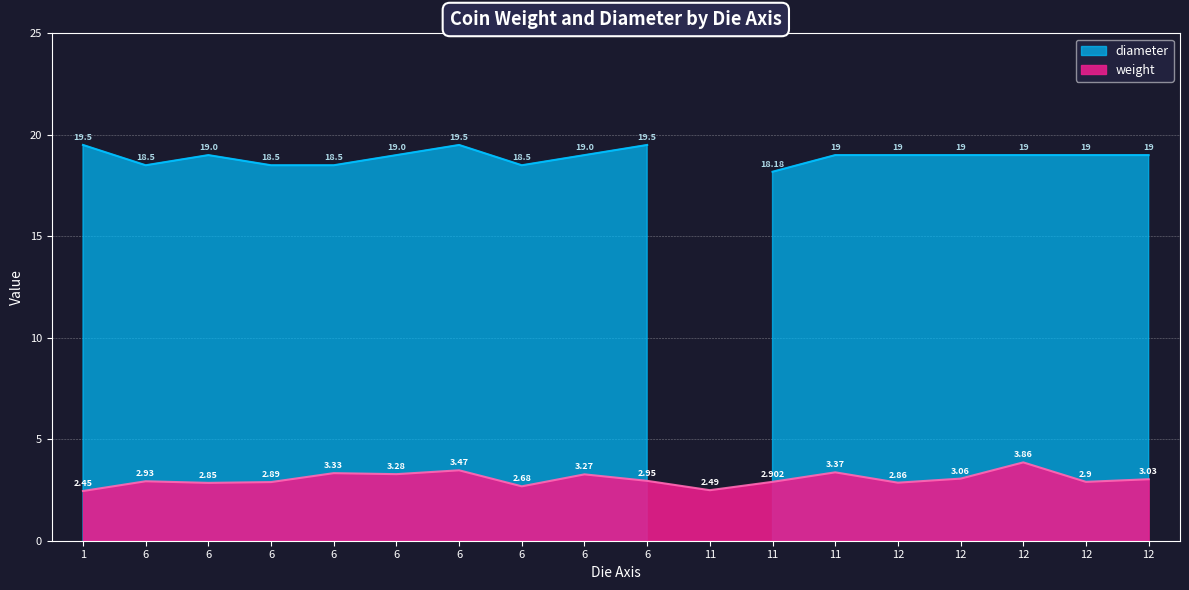

What is the difference between the values at 11 and 6?

0.2